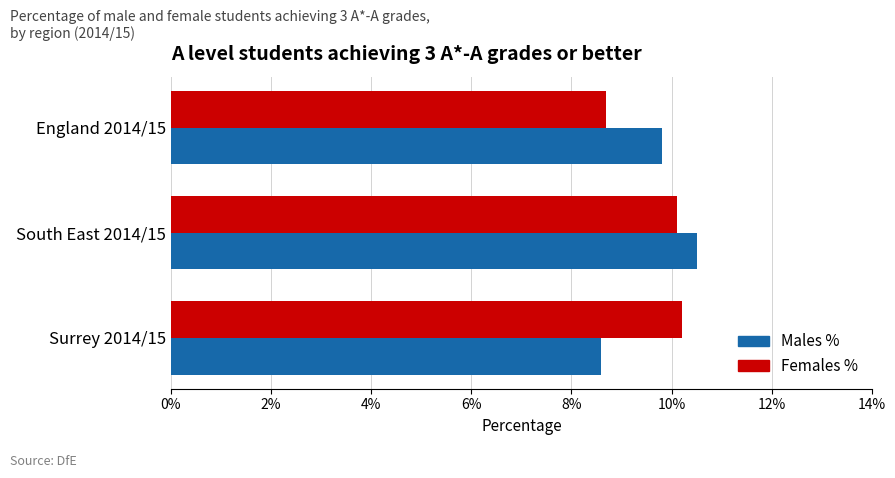

At which label is Males % closest to 9?

Surrey 2014/15